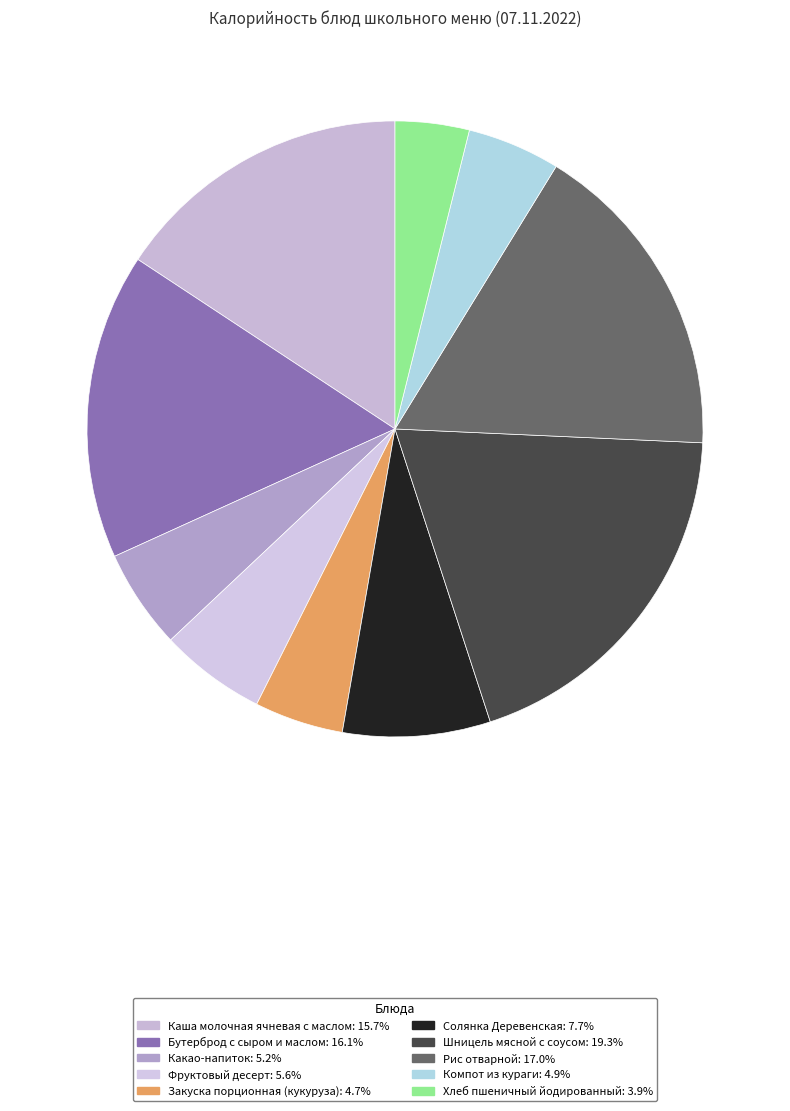

To the nearest percent, what is the average slice percentage?

10%